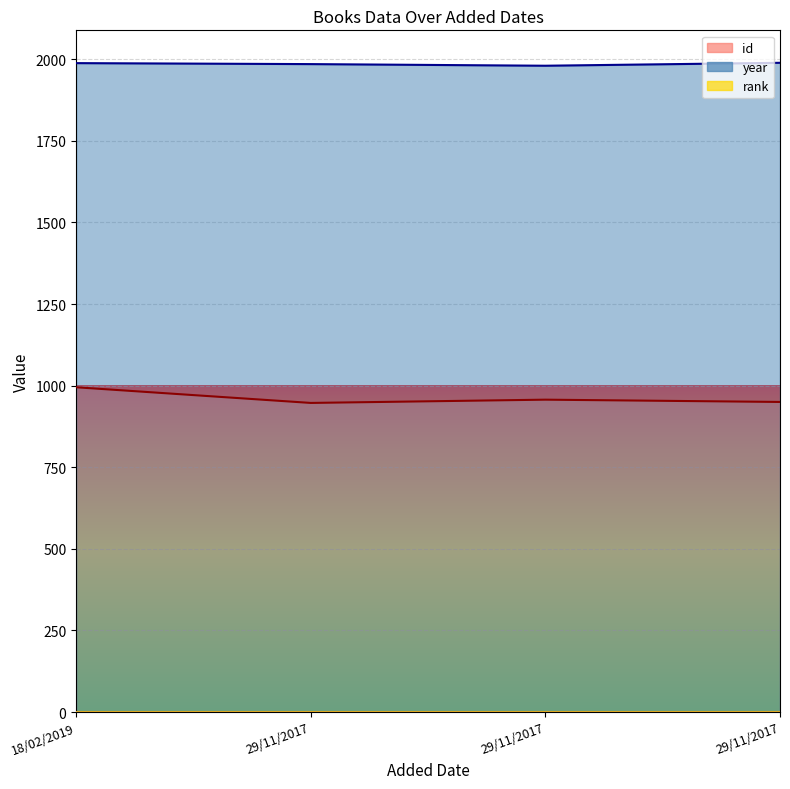

Does the chart display data point markers on the line(s)?

No